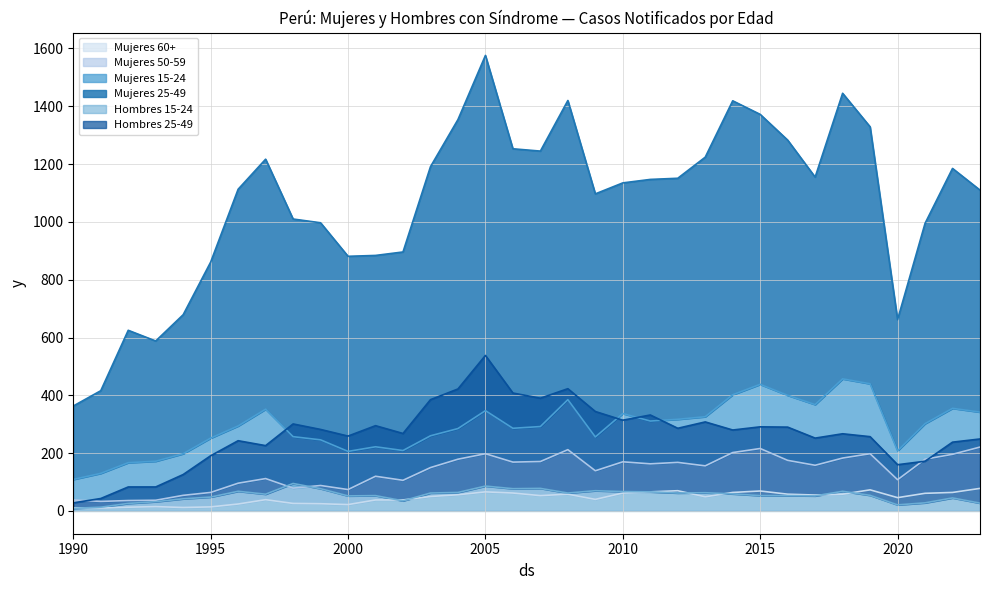

The value of Mujeres 60+ at 2015 is 69. True or false?

True